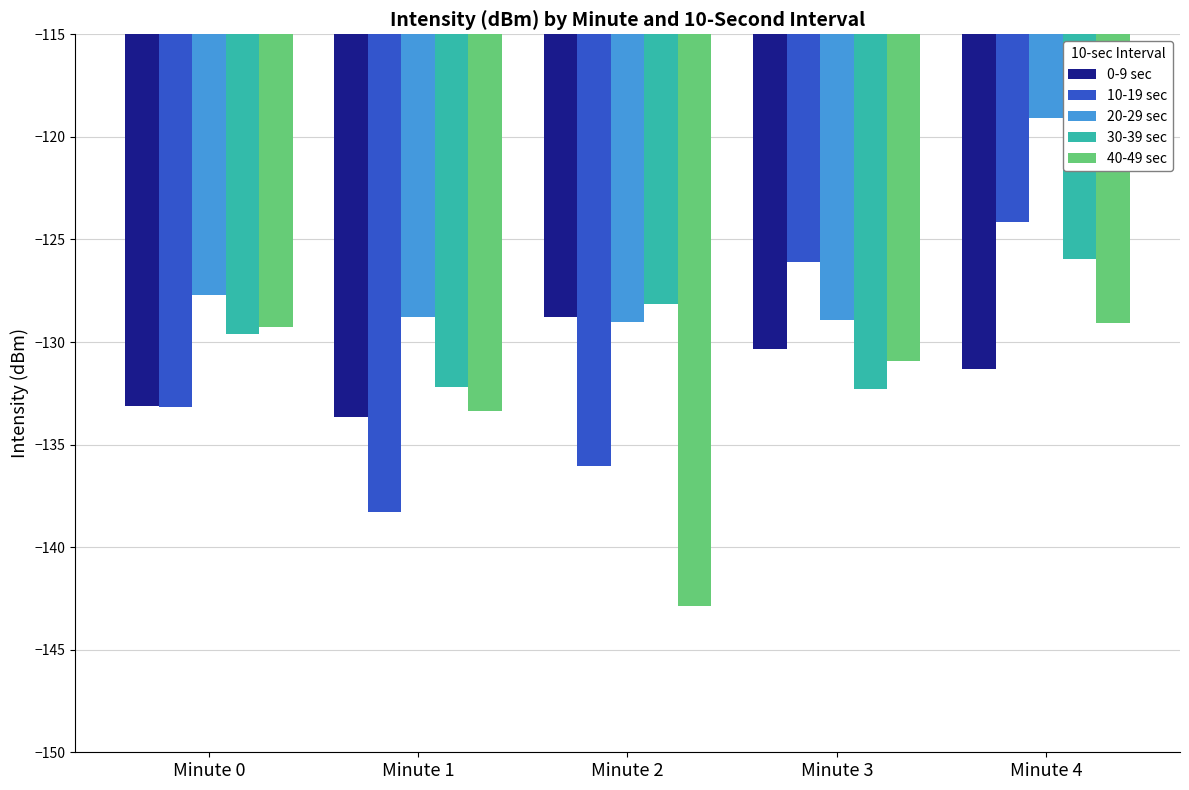

Read the 40-49 sec value at Minute 3.

-130.9